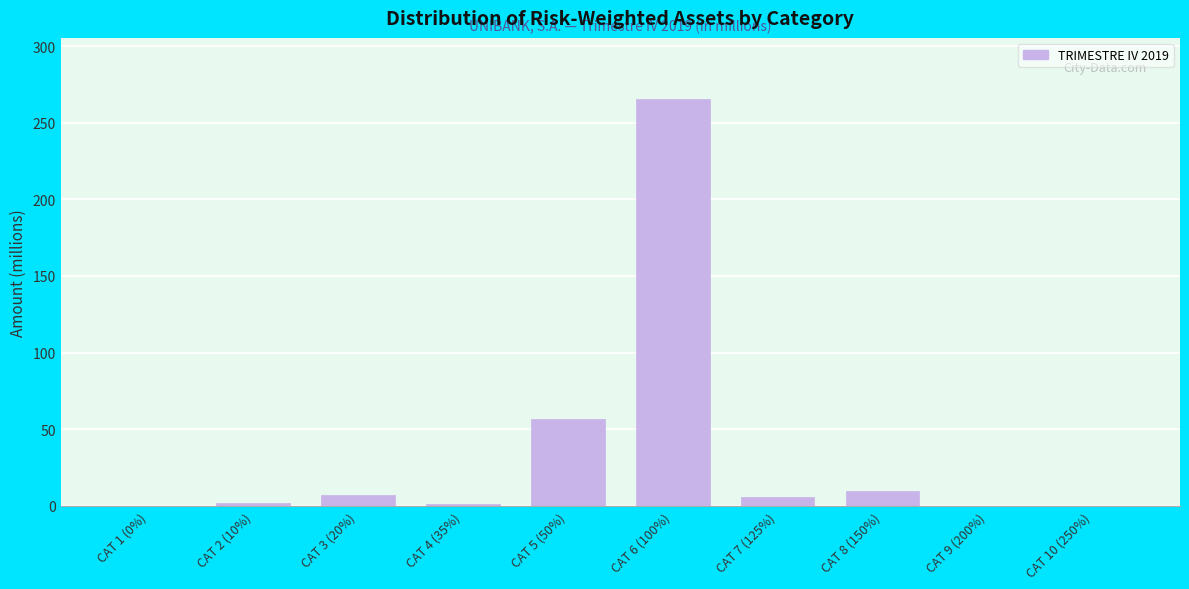

What is the sum of all values?

348.4